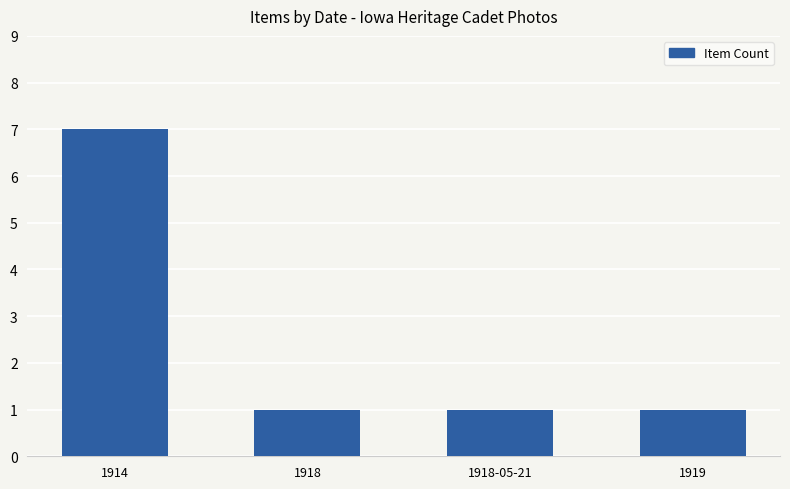

Reading left to right, what are all the values shown in this chart?

1914=7	1918=1	1918-05-21=1	1919=1